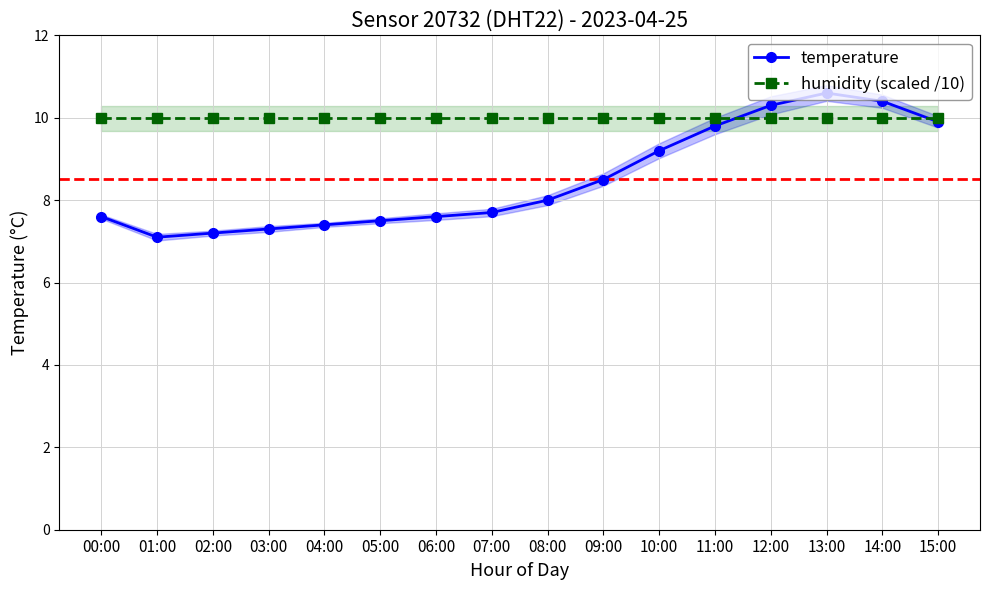

Rank the series by their maximum value, from highest to lowest.

temperature, humidity (scaled /10)